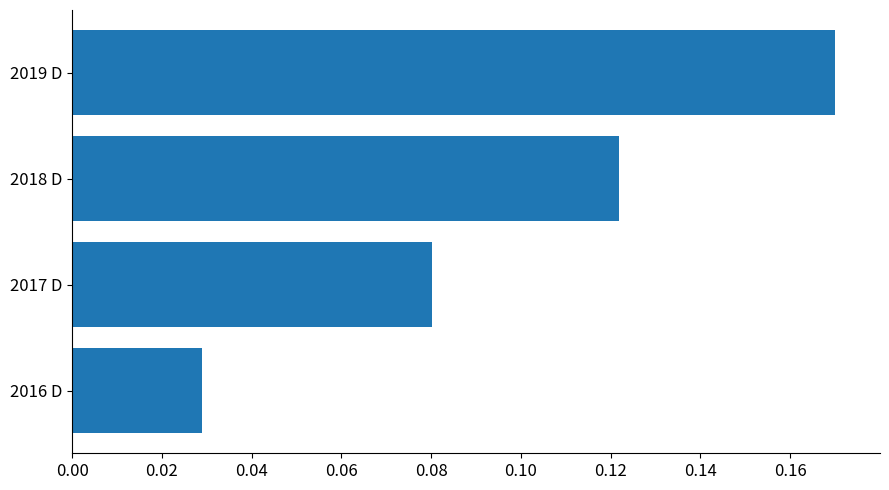

List the labels in order of value, smallest first.

2016 D, 2017 D, 2018 D, 2019 D